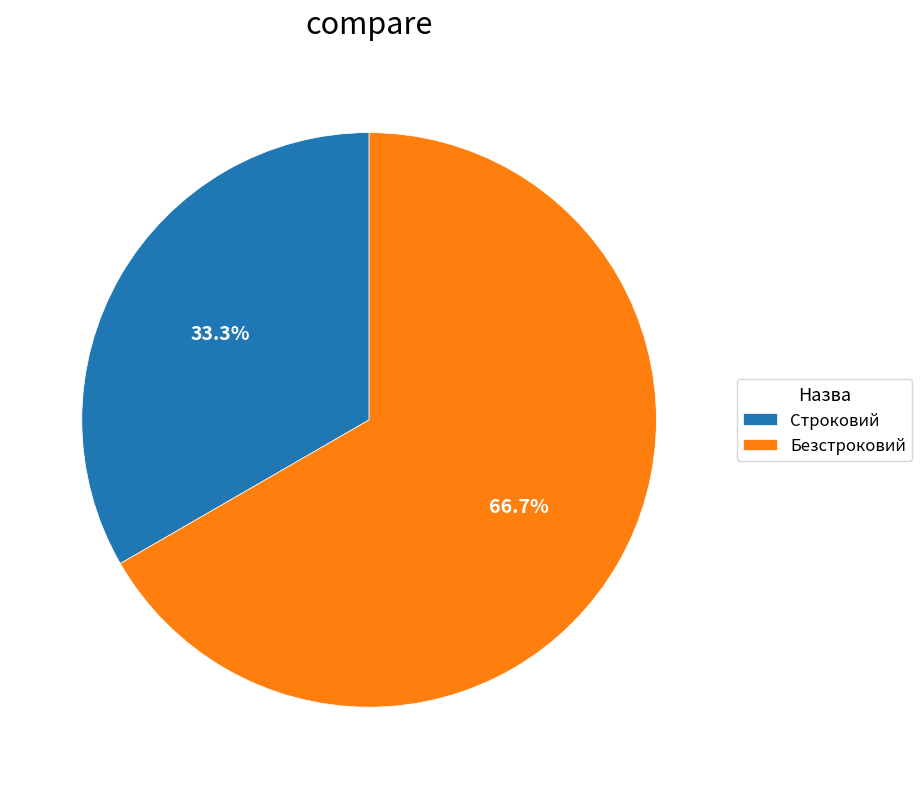

Count the number of slices in the pie.

2